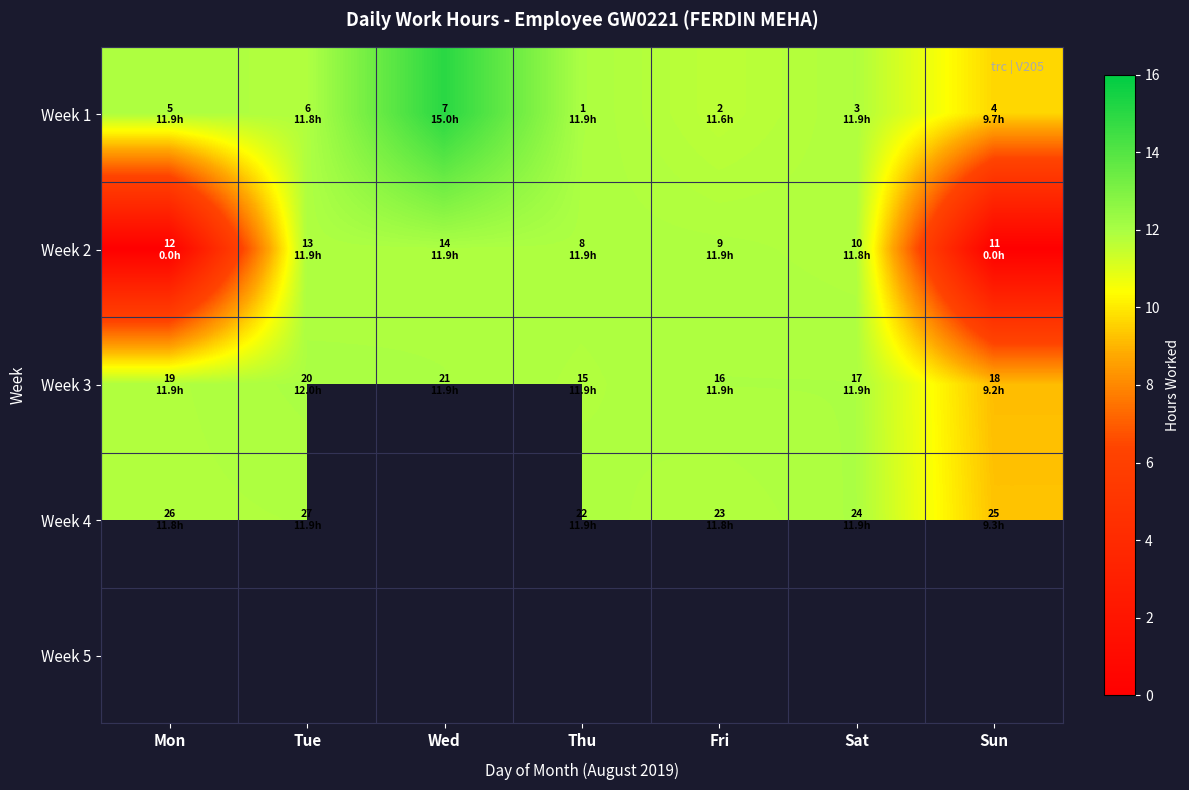

Rank the series at Wed from lowest to highest value.

Week 2, Week 3, Week 1, Week 4, Week 5